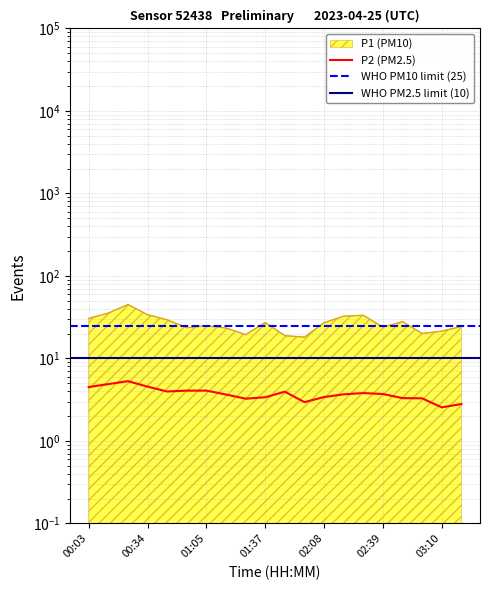

What is the difference between the highest and lowest values at 00:13?

30.6